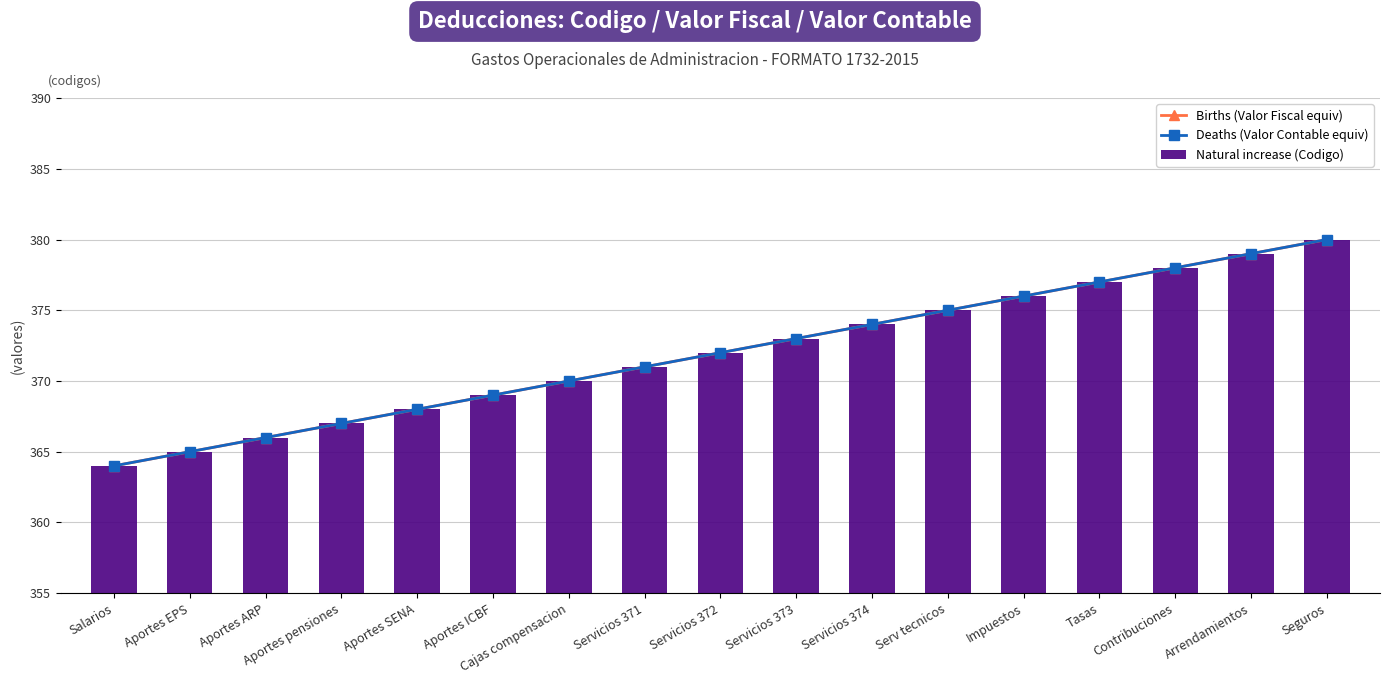

What is the minimum value shown in the chart?

364